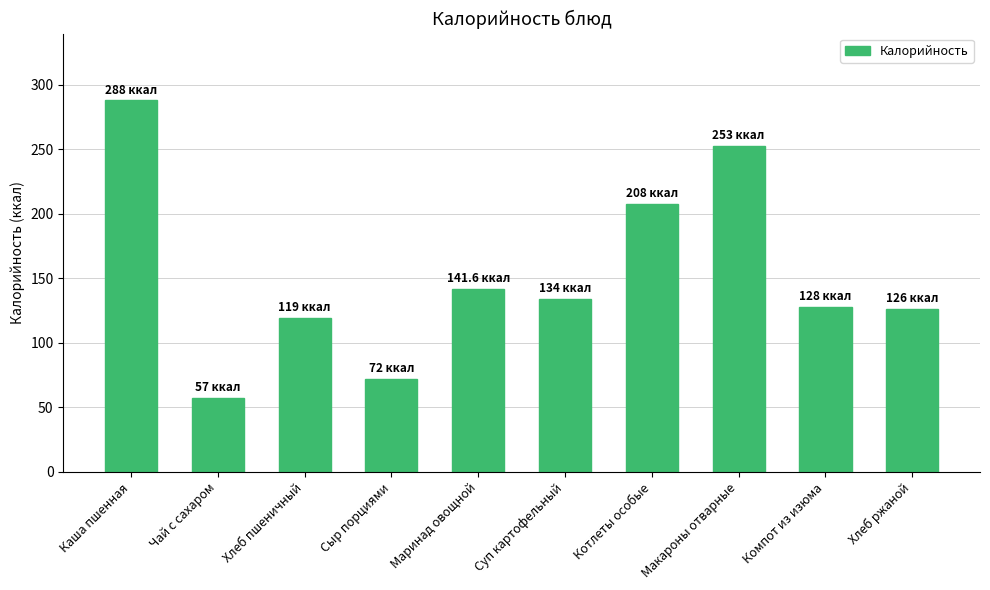

The value at Хлеб ржаной is 171.1. True or false?

False